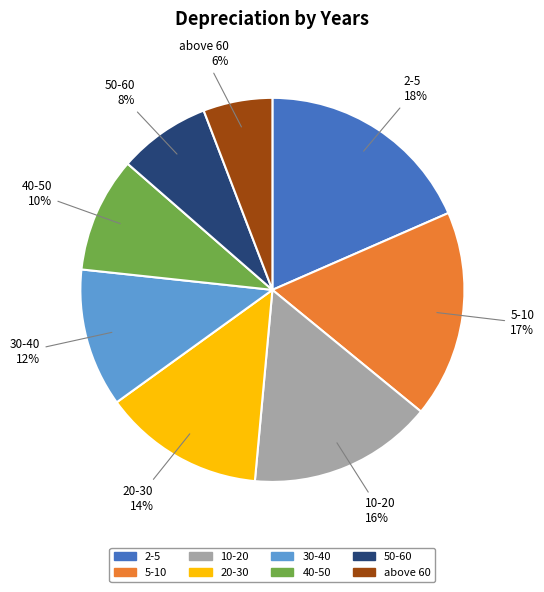

Does 40-50 represent more than half of the total?

No